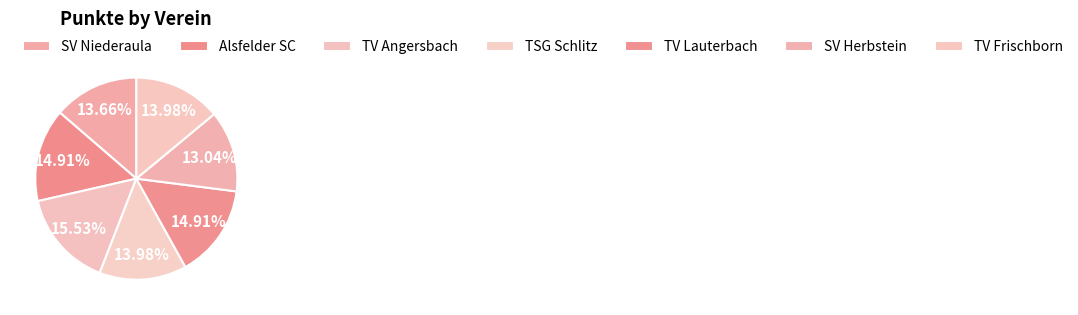

Which slice is the largest?

TV Angersbach